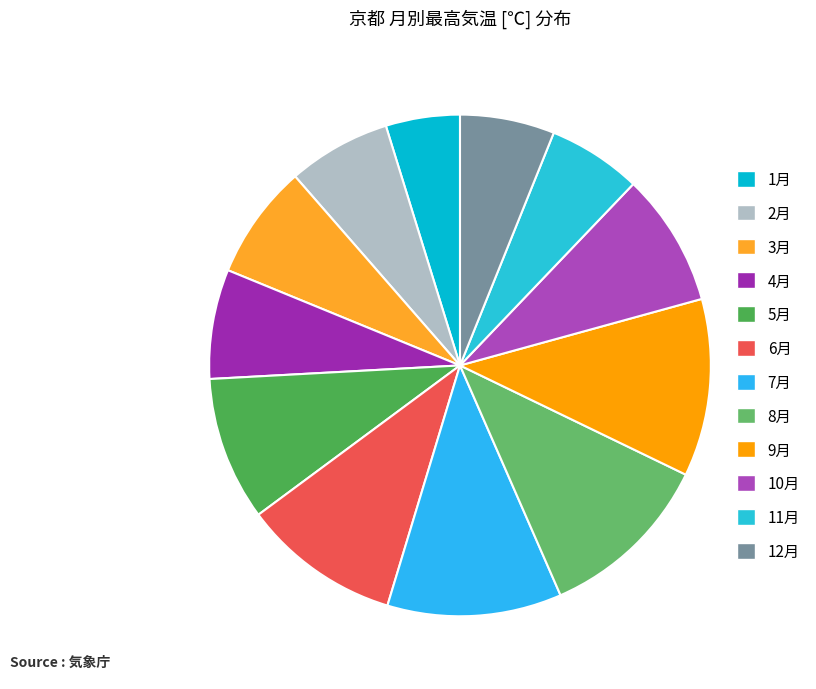

Does 7月 account for over 50% of the chart?

No